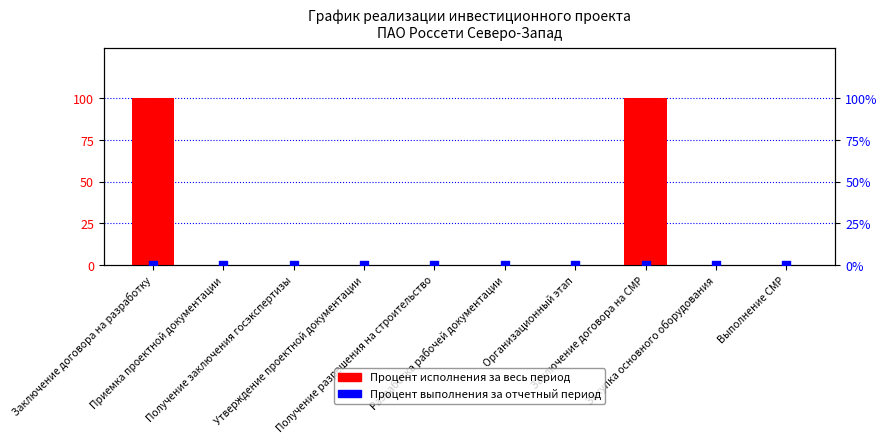

Which series has the largest Y range (max minus min)?

Процент исполнения за весь период